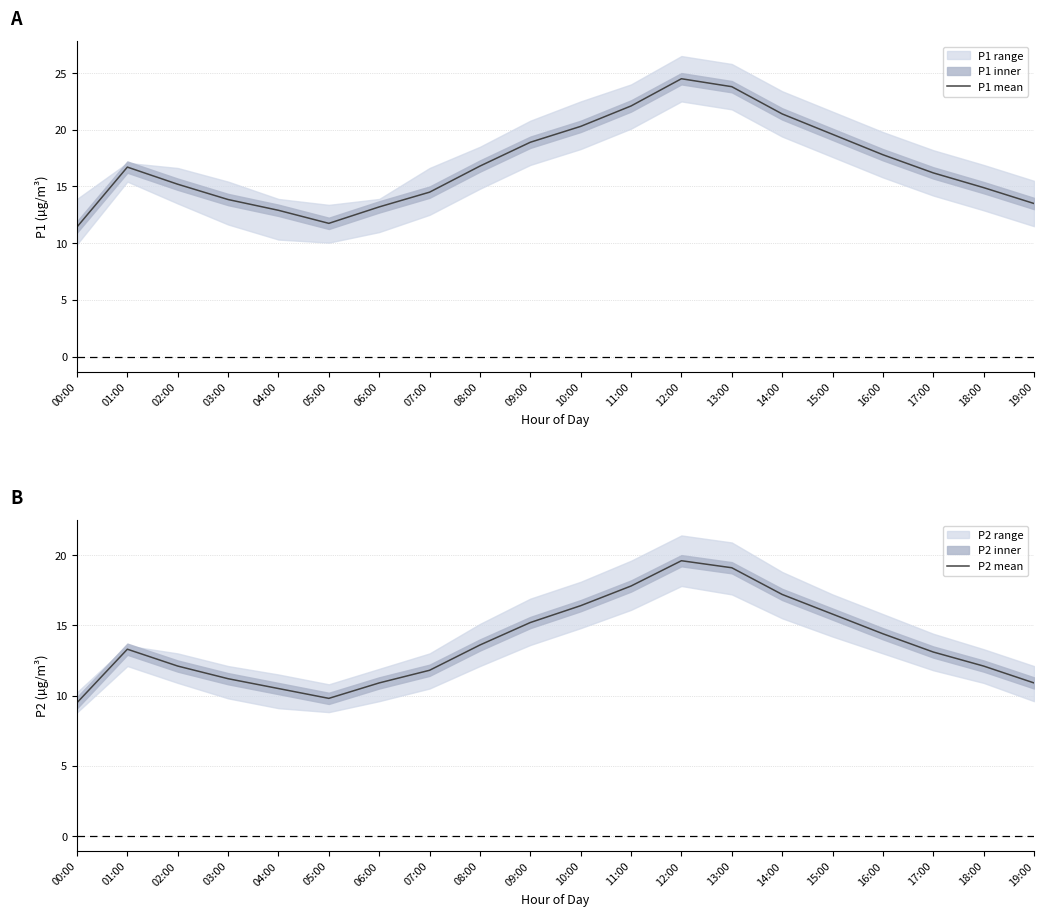

How many data points does each series have?

20